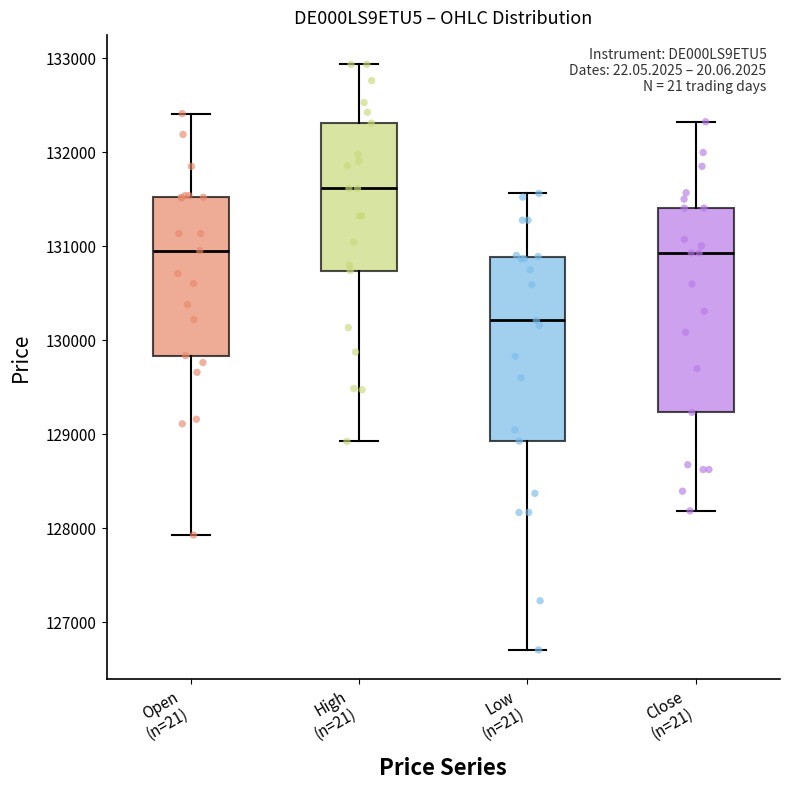

Comparing the boxes themselves (not the whiskers), which one is the tallest?

Close (n=21)